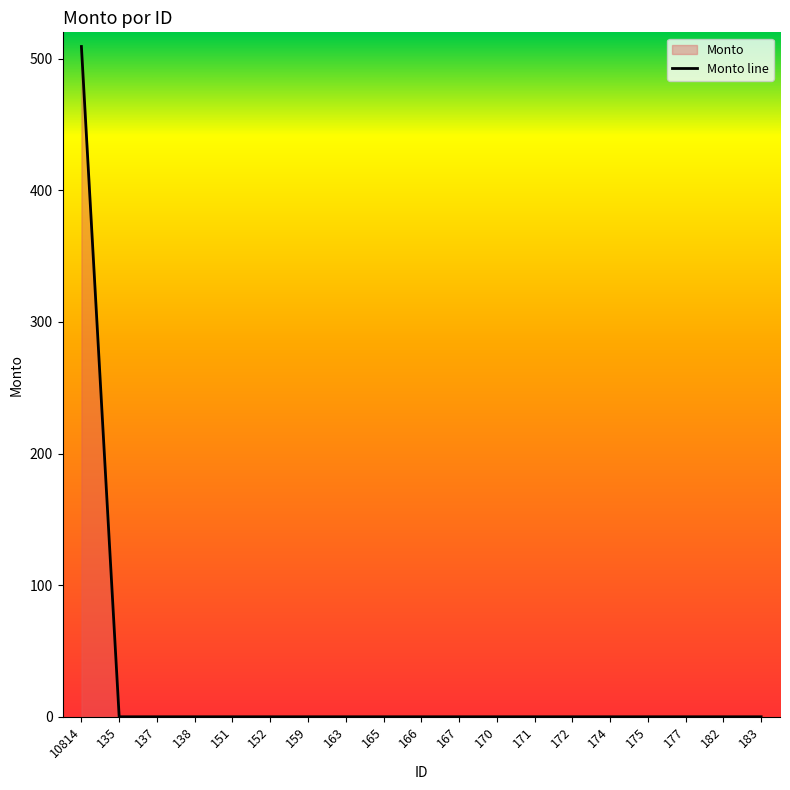

The chart shows a value of 0.0 at 172. True or false?

True